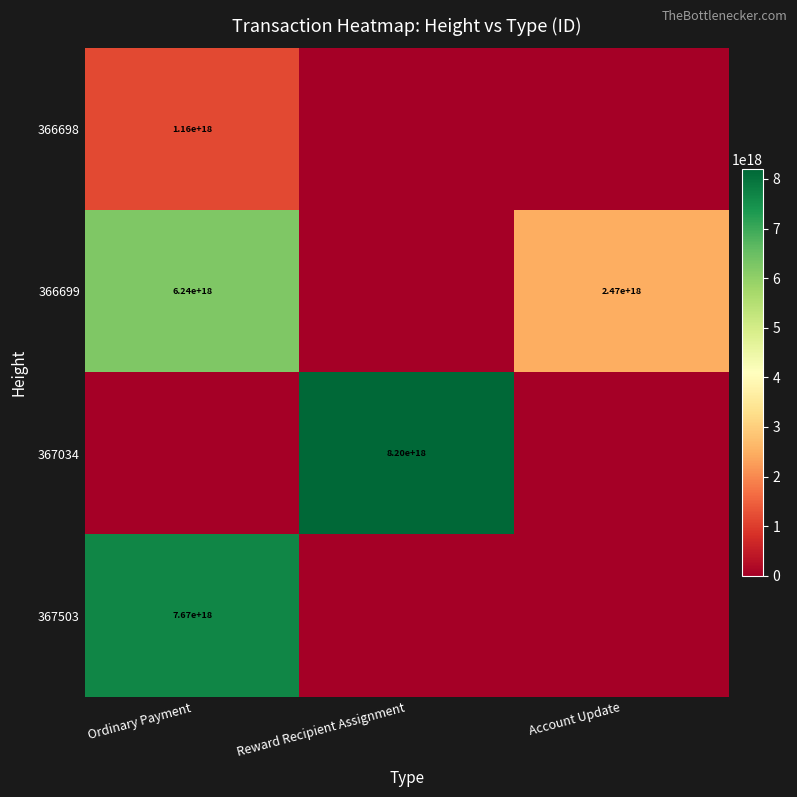

The value of 367034 at Reward Recipient Assignment is 14448695746060005376. True or false?

False